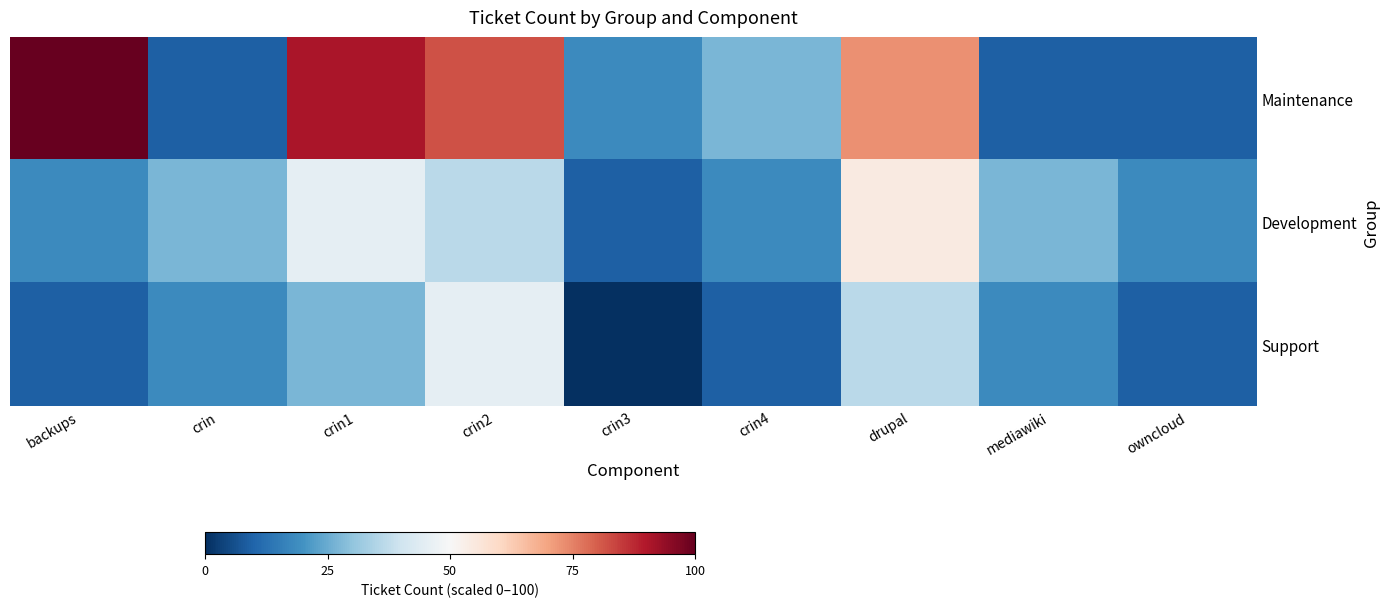

Which series changed the most between crin4 and owncloud?

Maintenance